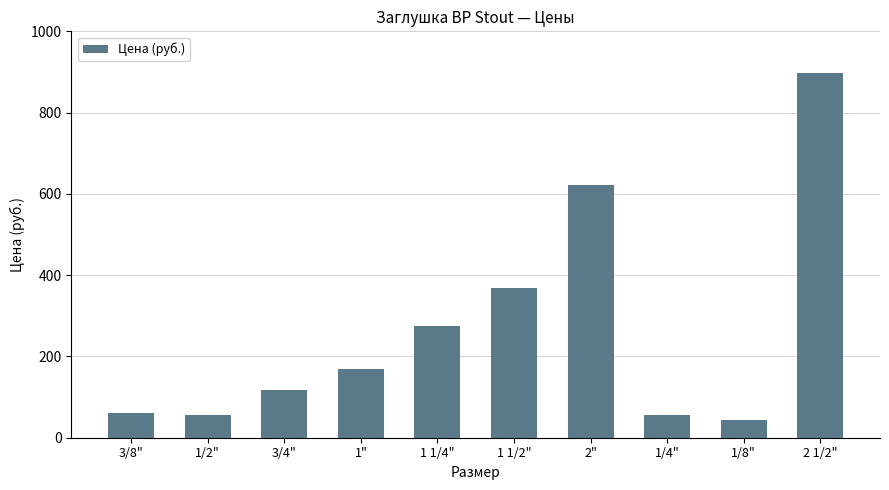

Approximately how many times larger is the value at 1/4" compared to 2"?

0.1